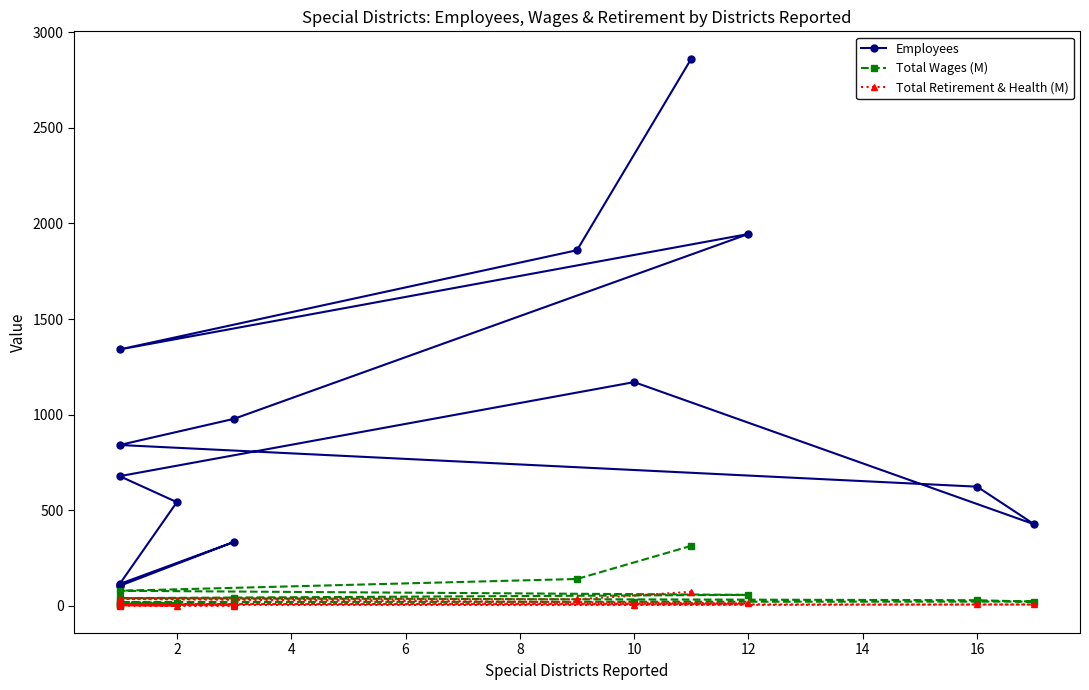

What is the minimum value for Total Wages (M)?

5.4